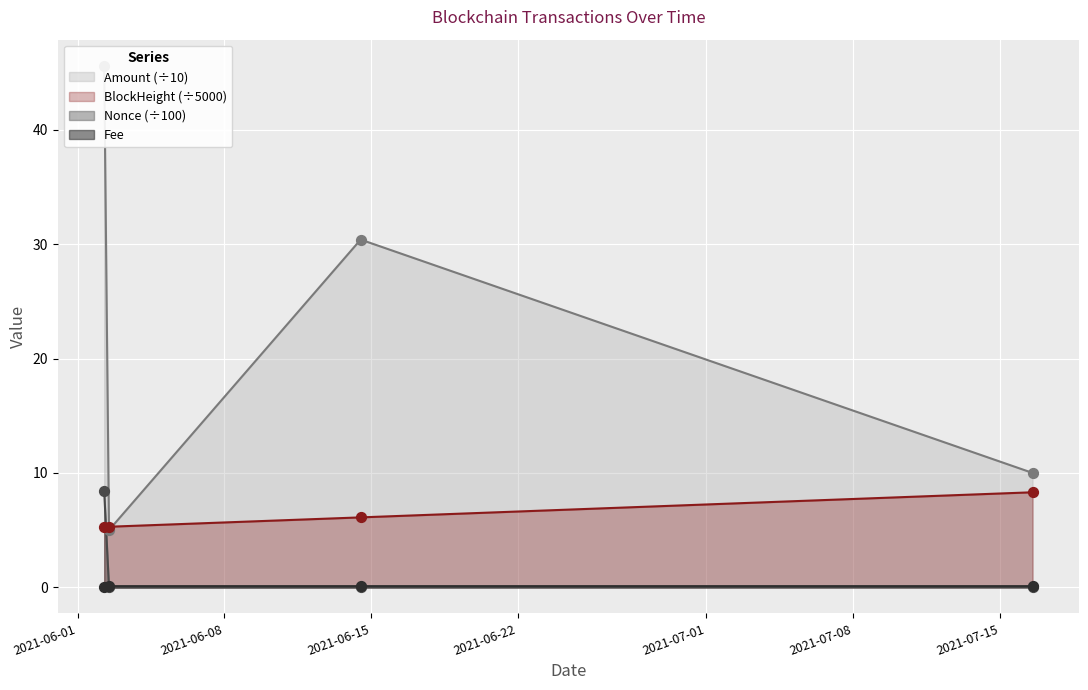

At how many categories does at least one series exceed 38?

1